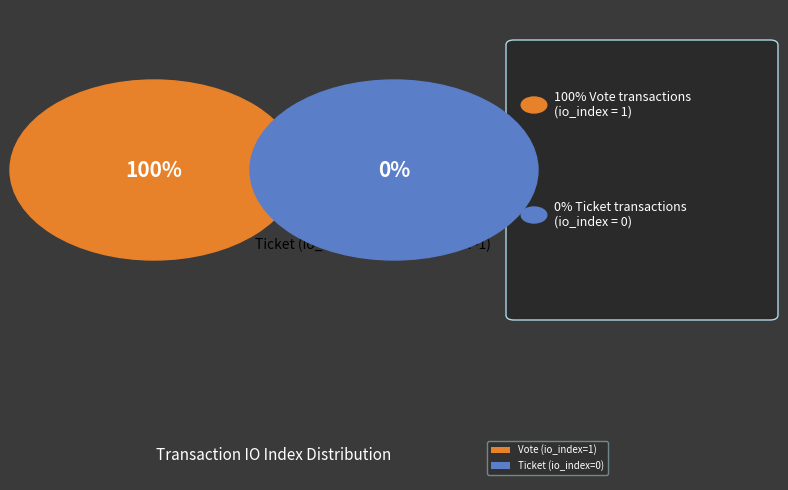

Is it true that Vote (io_index=1) is 100% of the pie?

True